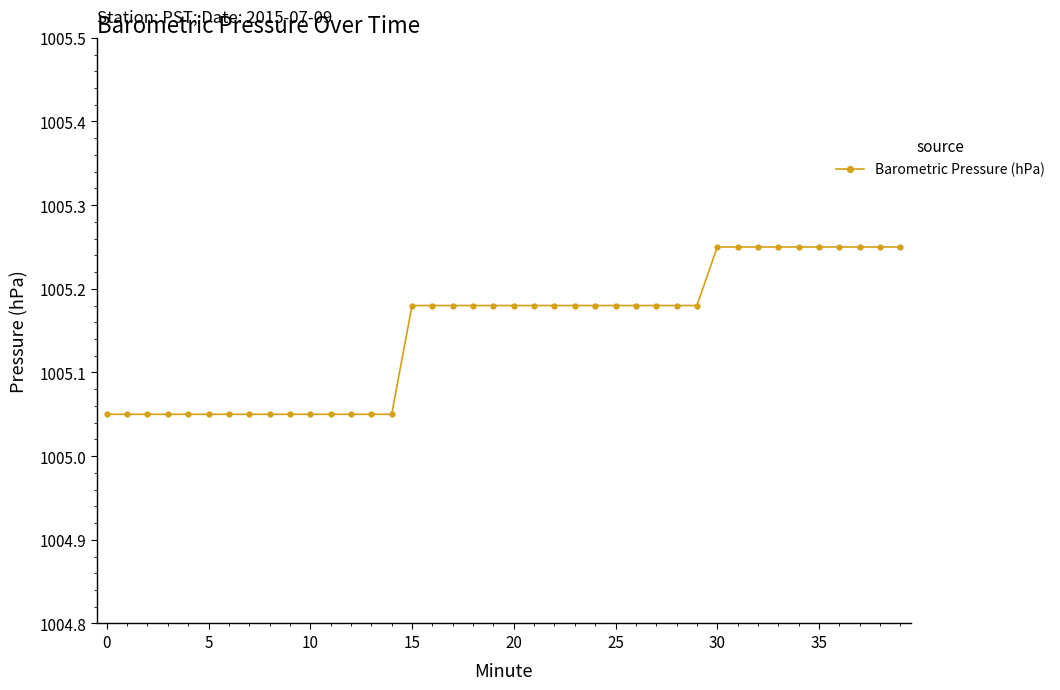

What is the average value?

1005.1